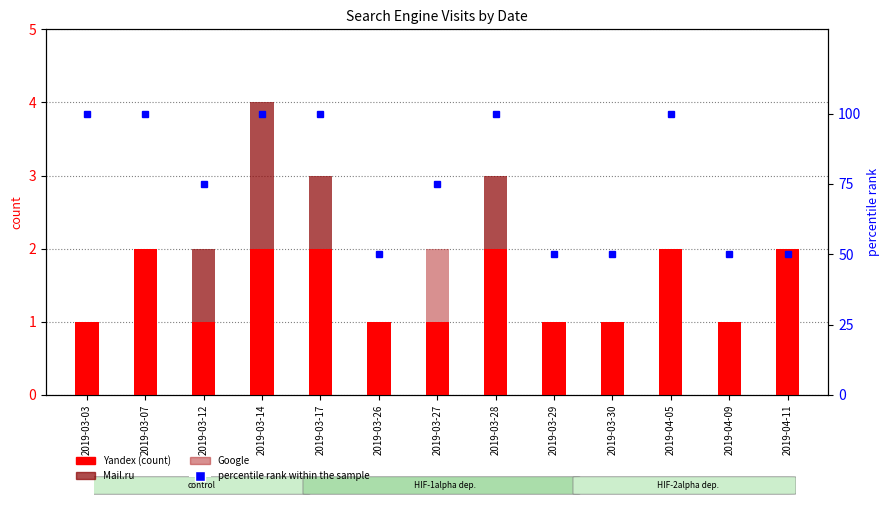

How many positive values does the Mail.ru series have?

4